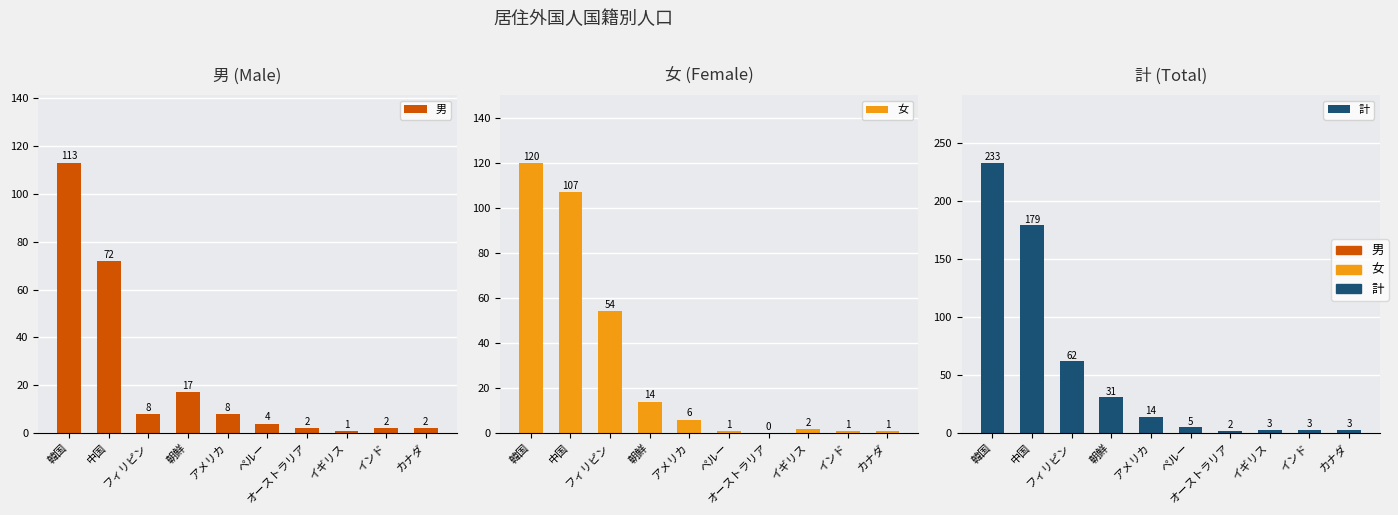

Reading left to right, transcribe all the data shown in this chart.

男: 韓国=113	中国=72	フィリピン=8	朝鮮=17	アメリカ=8	ペルー=4	オーストラリア=2	イギリス=1	インド=2	カナダ=2
女: 韓国=120	中国=107	フィリピン=54	朝鮮=14	アメリカ=6	ペルー=1	オーストラリア=0	イギリス=2	インド=1	カナダ=1
計: 韓国=233	中国=179	フィリピン=62	朝鮮=31	アメリカ=14	ペルー=5	オーストラリア=2	イギリス=3	インド=3	カナダ=3